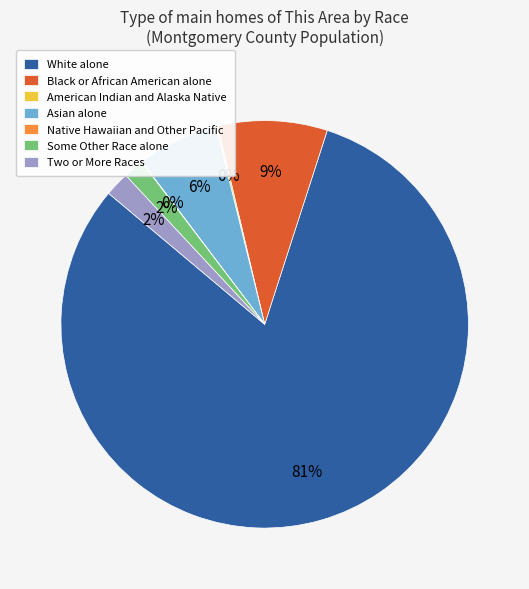

Is there any slice that represents more than half of the pie?

Yes